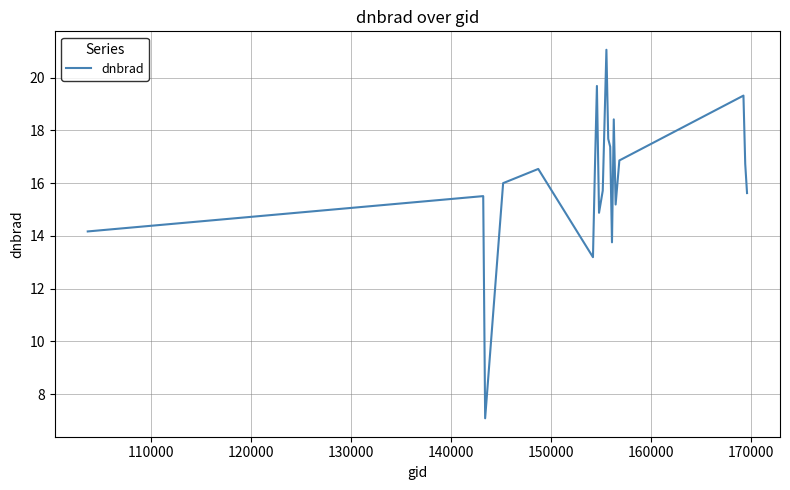

What is the difference between the maximum and minimum values?

14.0